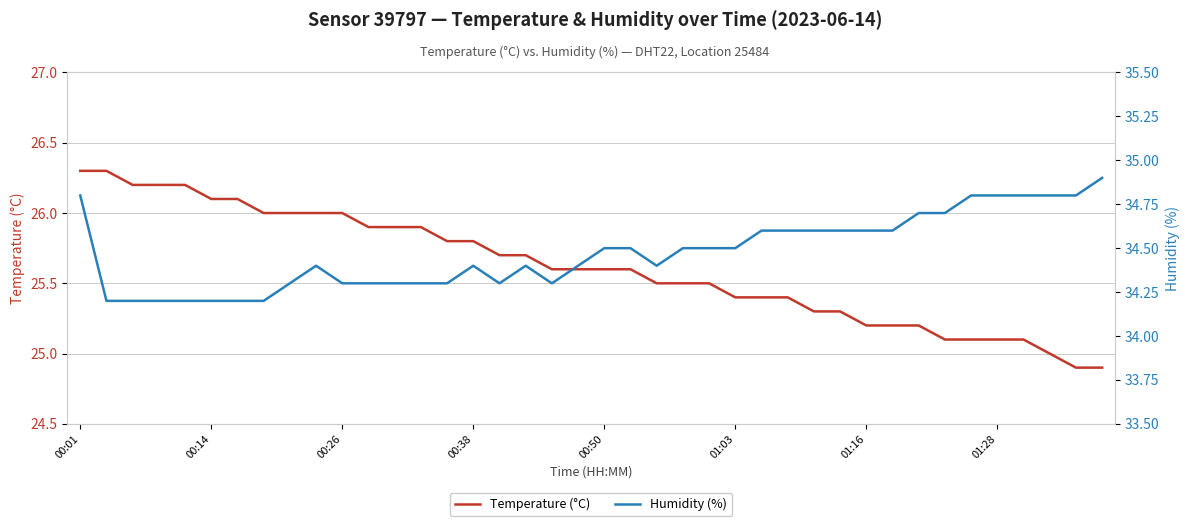

True or false: Humidity (%) and Temperature (°C) cross at least once.

False